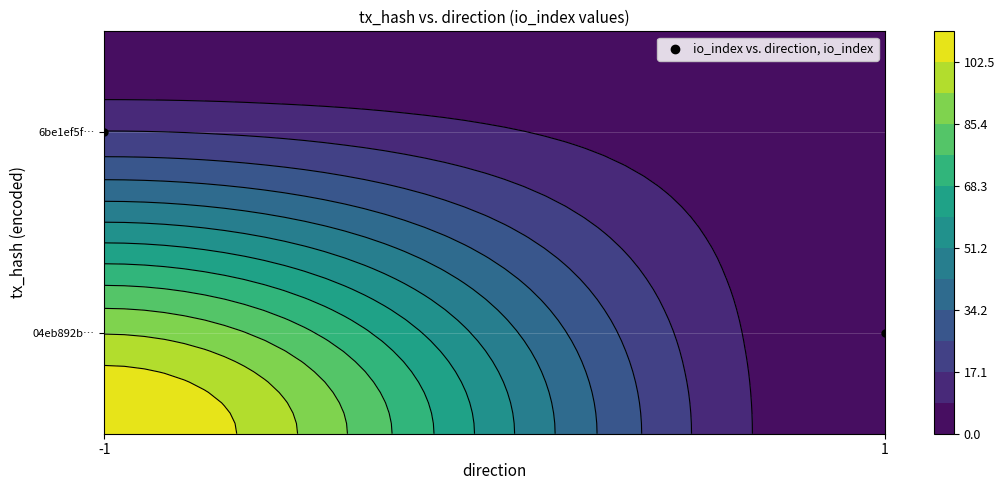

Rank the categories by value from lowest to highest.

1, -1